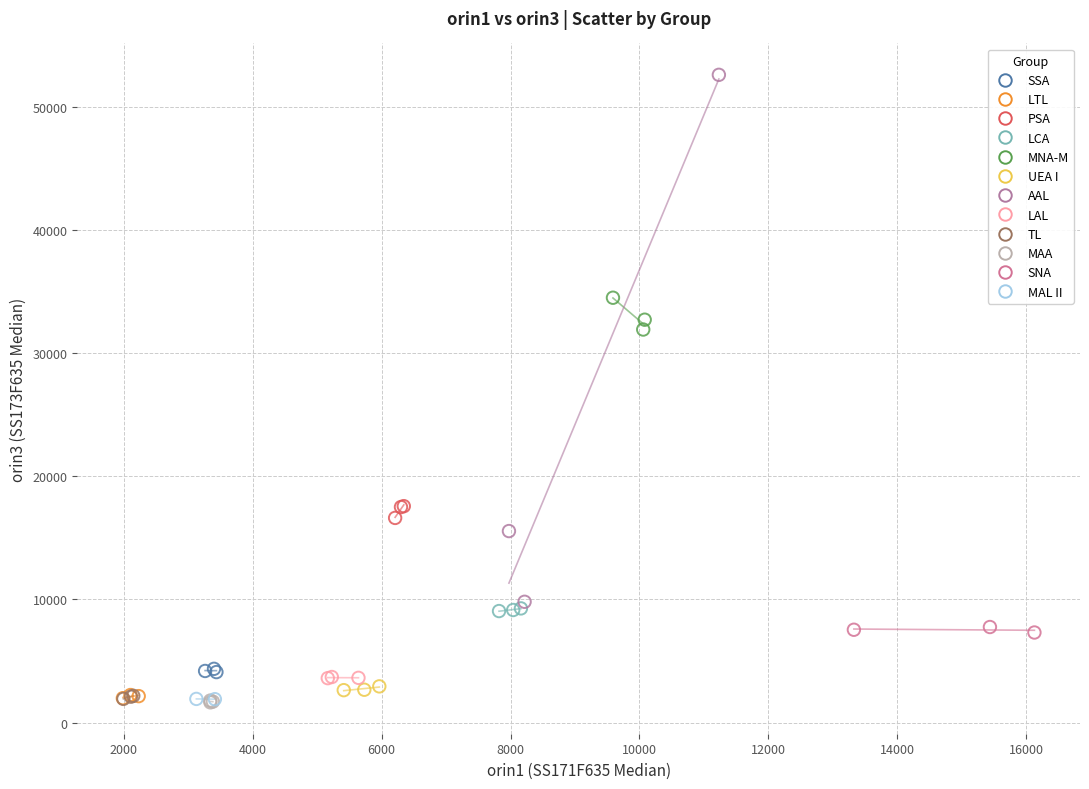

Which series has the widest spread of Y values?

AAL